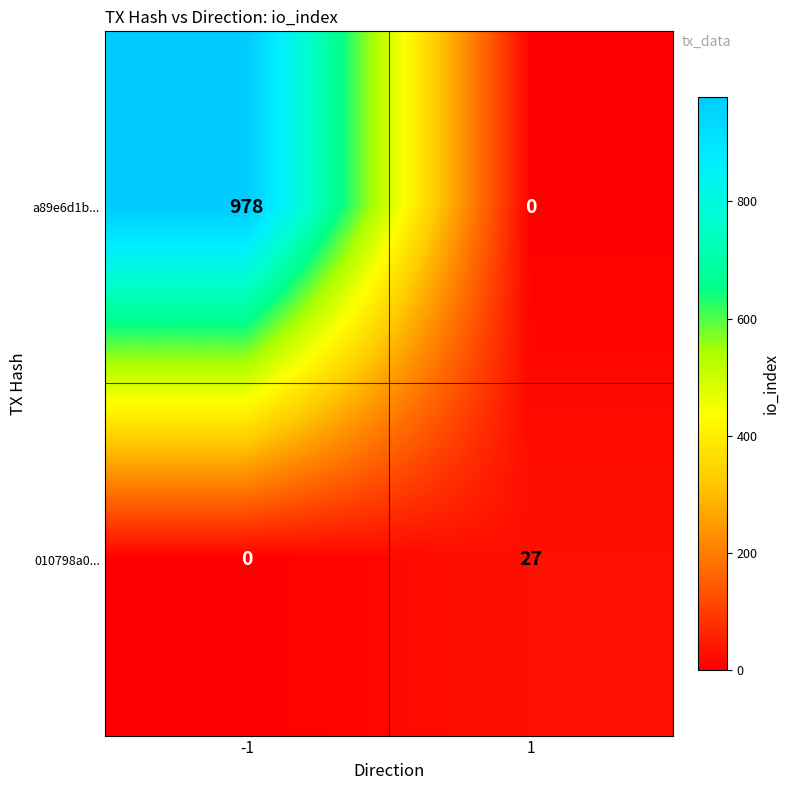

What is the sum of the 010798a0... values at -1 and 1?

27